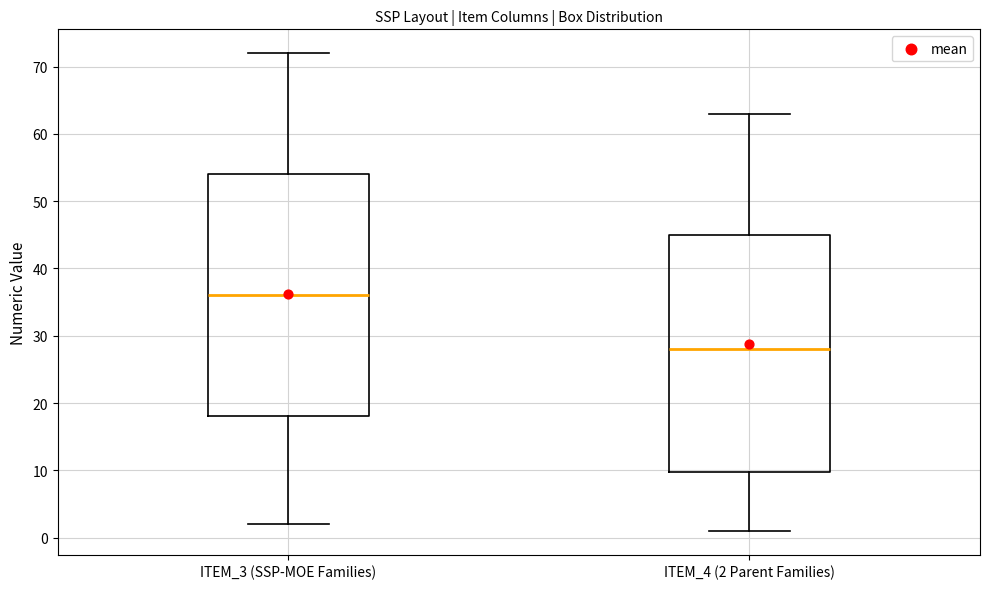

Reading left to right, read every box against the y-axis: the position of its median line, the range the box covers, and the ends of its whiskers. The values are not printed on the chart, so give them approximately, as read against the axis.

ITEM_3 (SSP-MOE Families): median 36, box 18 to 54, whiskers 2 to 72
ITEM_4 (2 Parent Families): median 28, box 10 to 45, whiskers 1 to 63